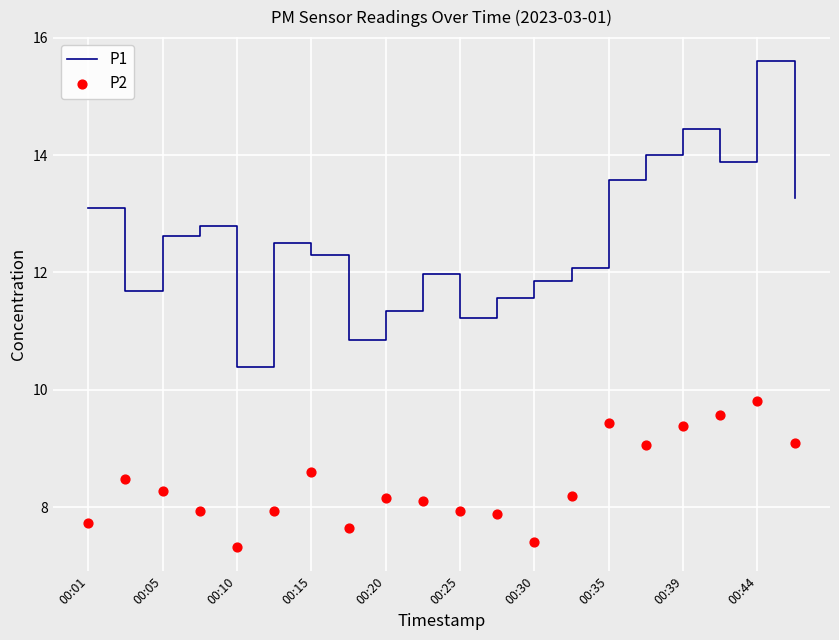

Which series contains the lowest Y value?

P2